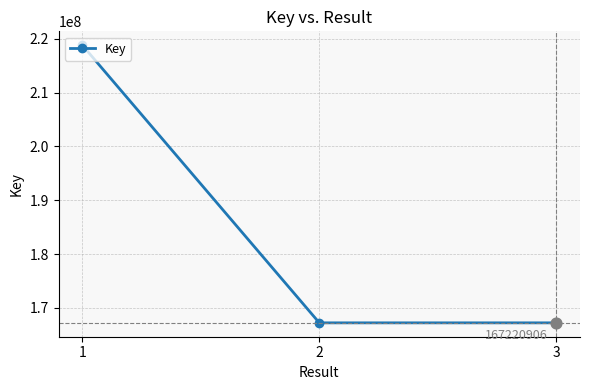

What is the ratio of the value at 3 to the value at 2?

1.0